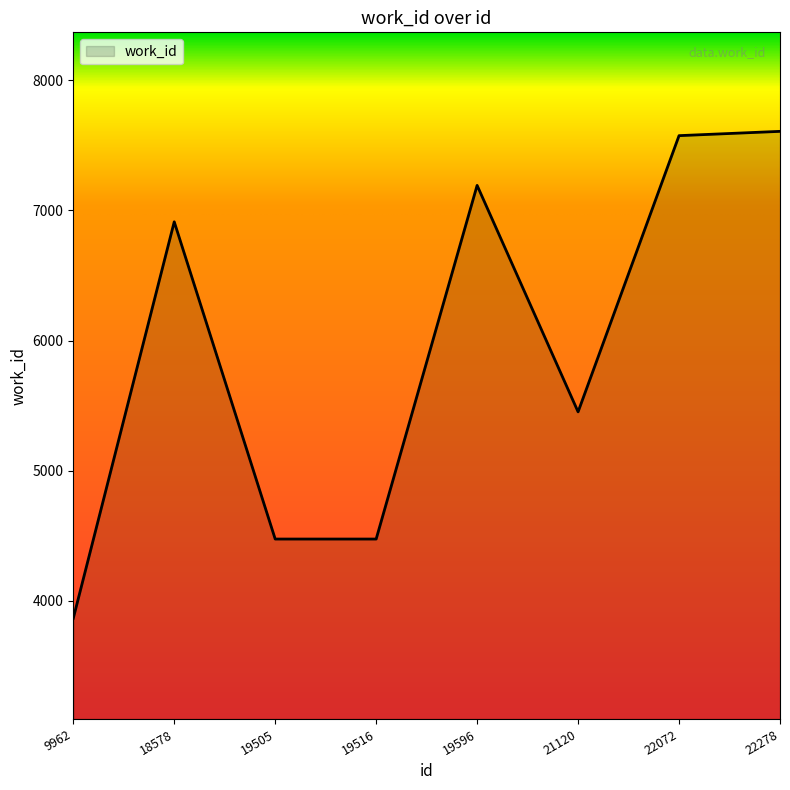

What is the difference between the maximum and minimum values?

3741